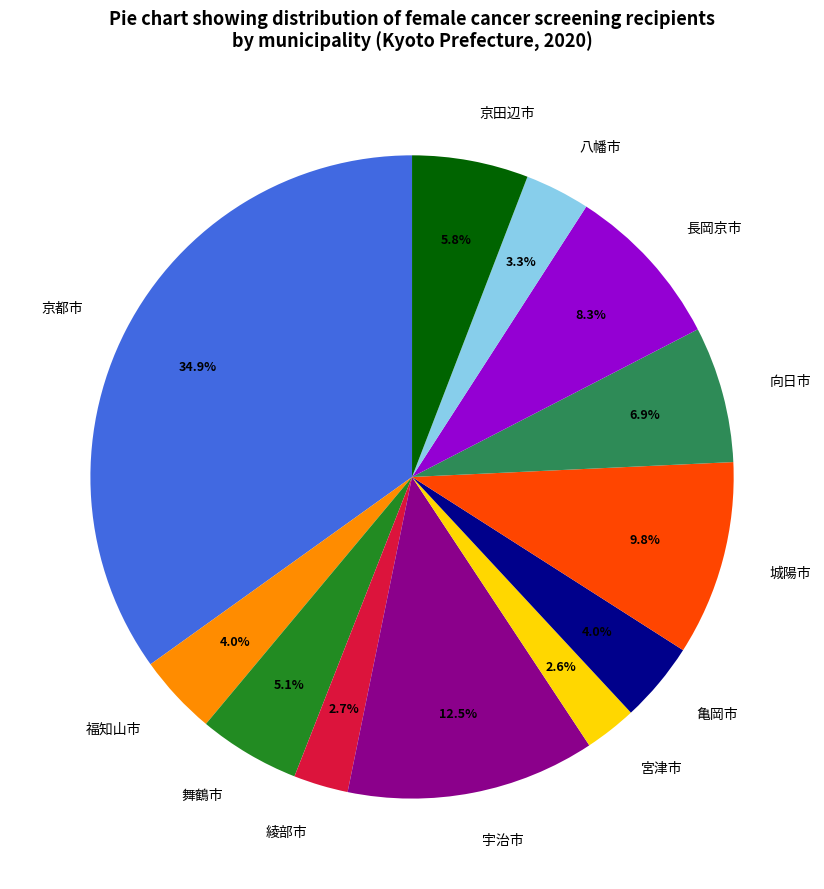

The 長岡京市 slice represents 8% of the pie. True or false?

True